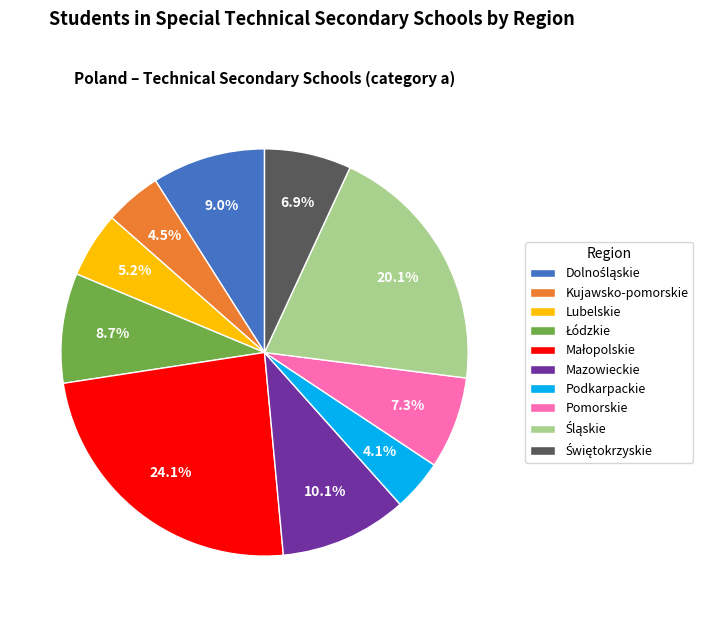

To the nearest percent, what is the difference between the Pomorskie and Lubelskie slice percentages?

2%